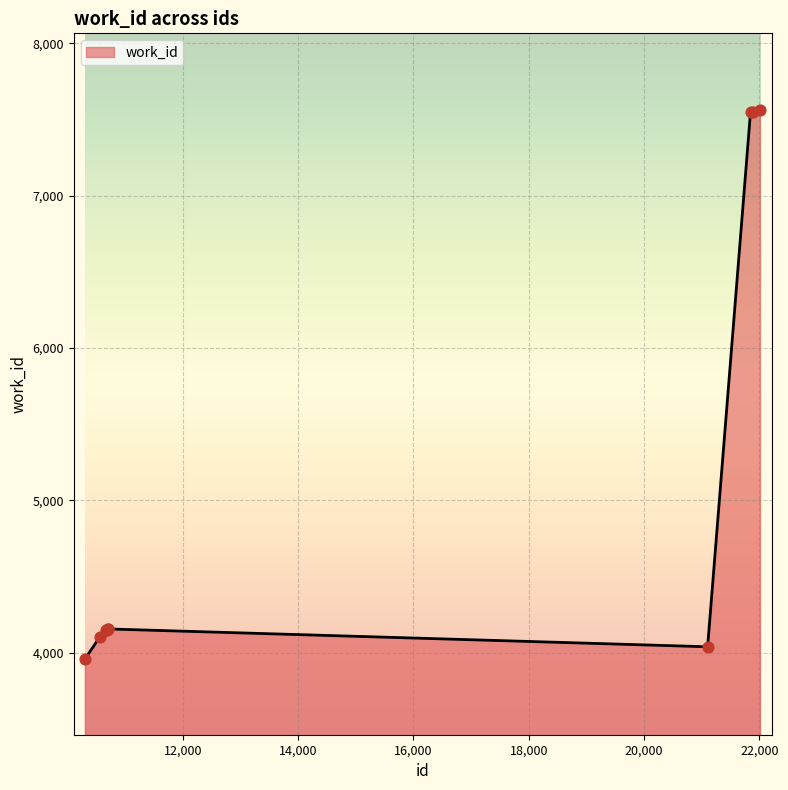

What is the difference between the maximum and minimum values?

3602